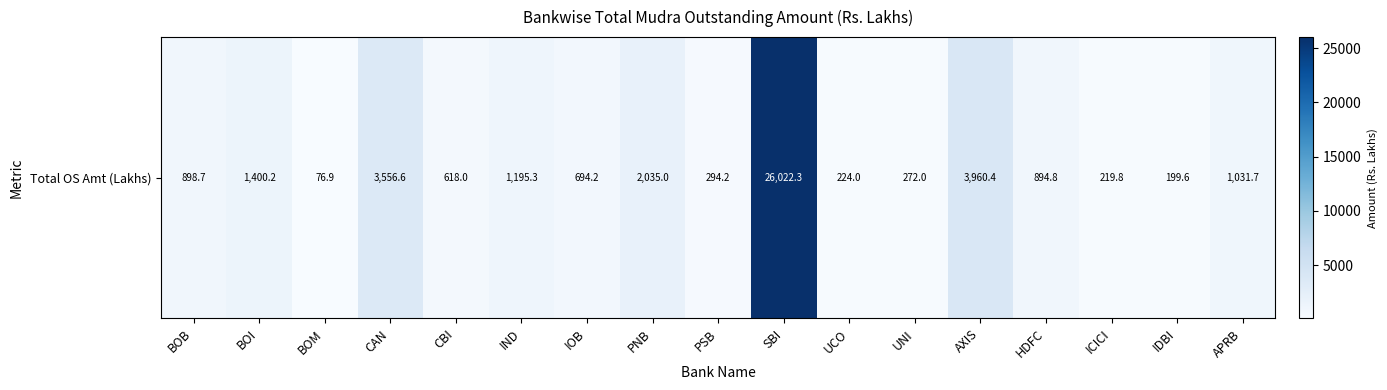

Read the value at IOB.

694.2